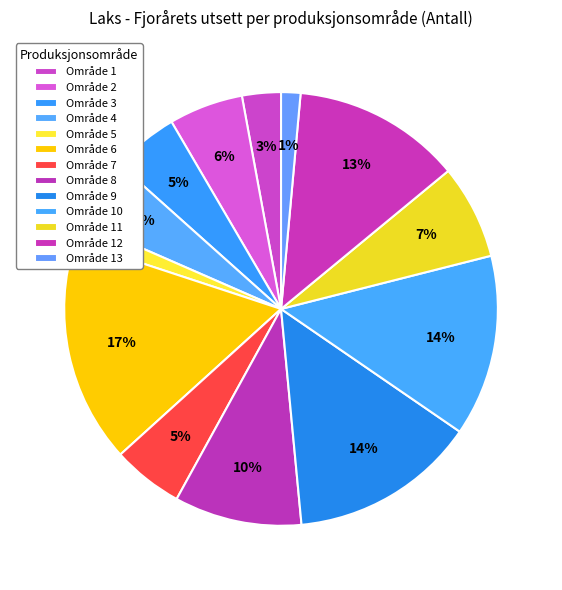

Rank the categories by value from lowest to highest.

Område 13, Område 5, Område 1, Område 3, Område 4, Område 7, Område 2, Område 11, Område 8, Område 12, Område 10, Område 9, Område 6